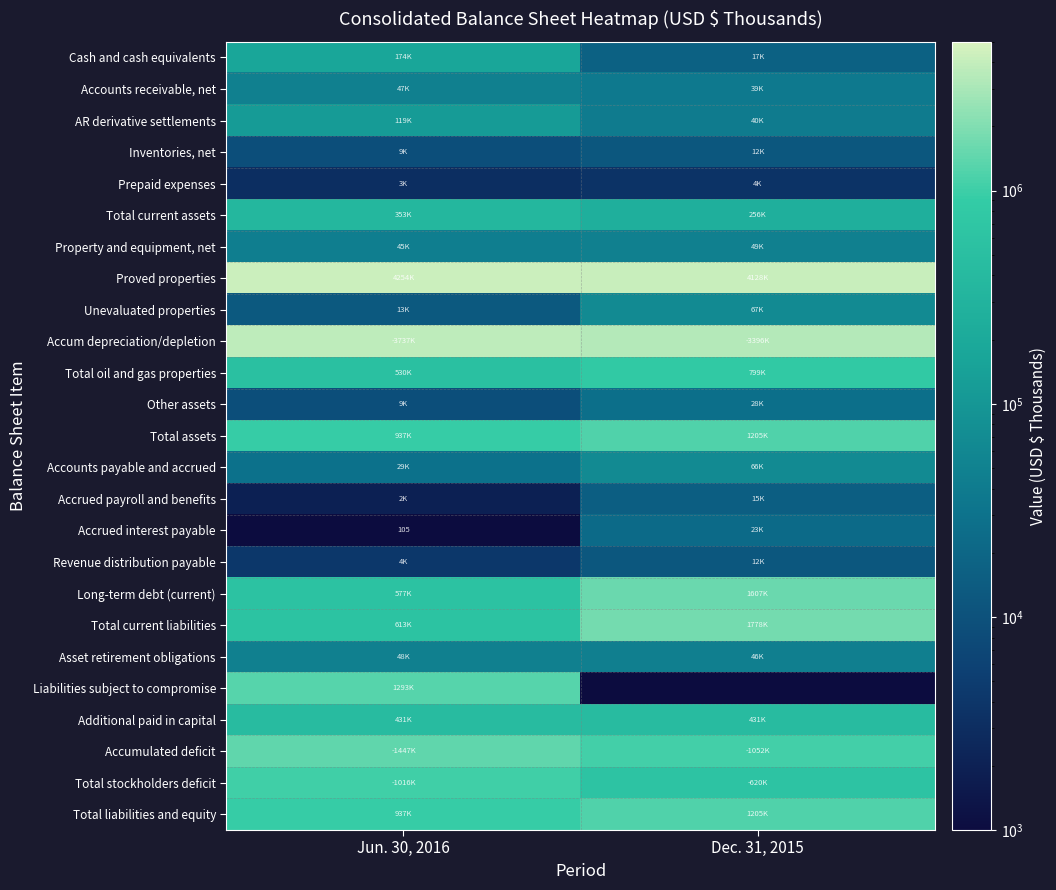

The value of Accrued interest payable at Jun. 30, 2016 is 70. True or false?

False